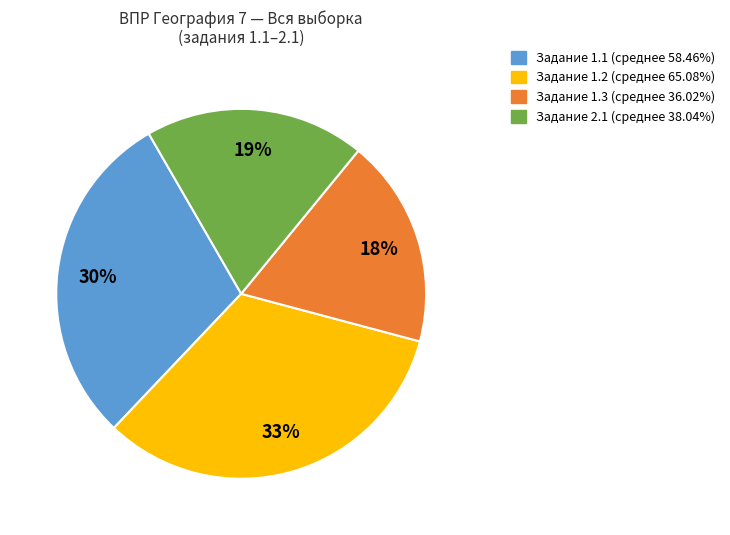

To the nearest percent, what is the average slice percentage?

25%